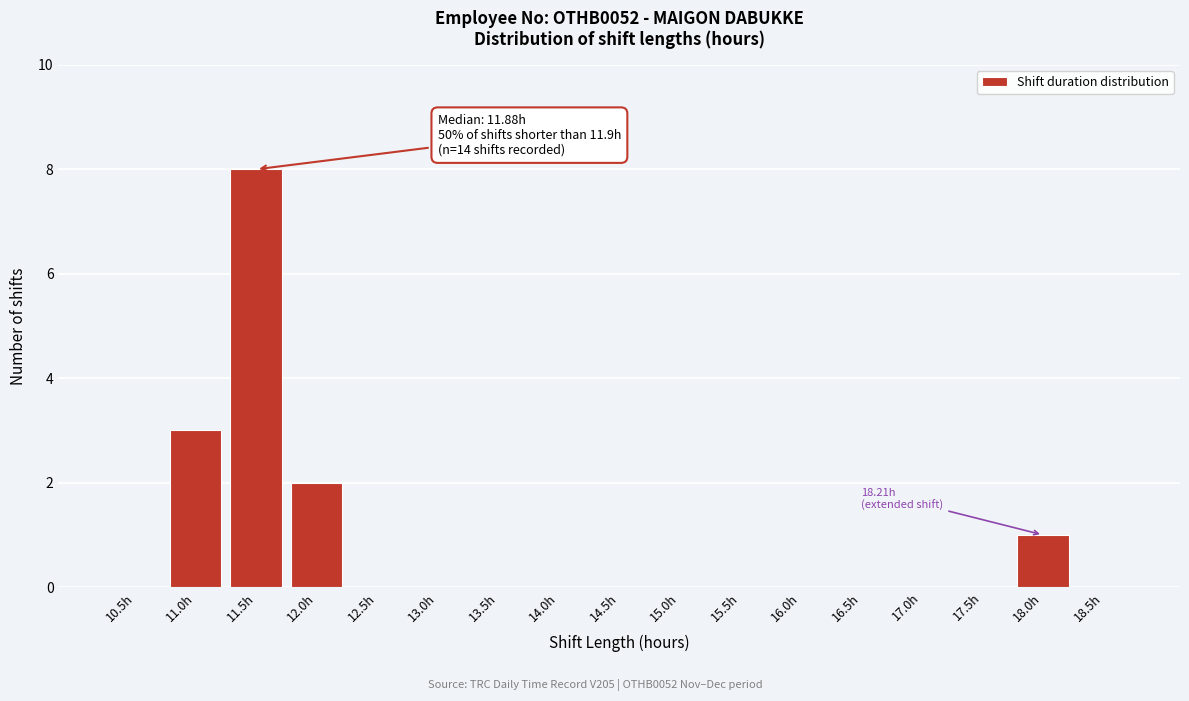

Reading left to right, what are all the values shown in this chart?

10.5h=0	11.0h=3	11.5h=8	12.0h=2	12.5h=0	13.0h=0	13.5h=0	14.0h=0	14.5h=0	15.0h=0	15.5h=0	16.0h=0	16.5h=0	17.0h=0	17.5h=0	18.0h=1	18.5h=0